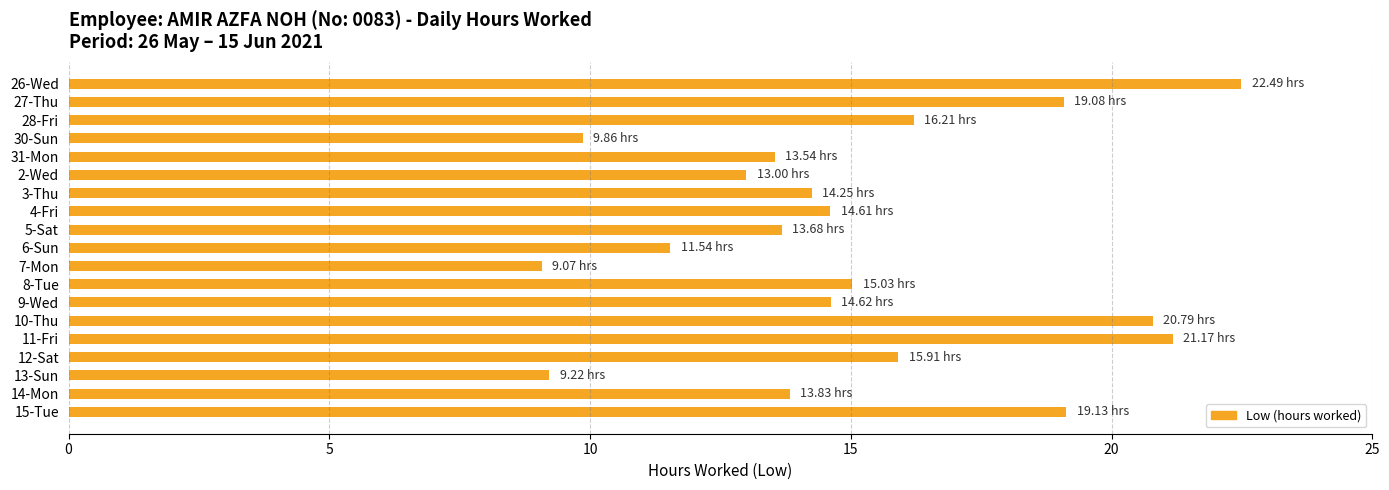

What is the ratio of the value at 15-Tue to the value at 6-Sun?

1.7